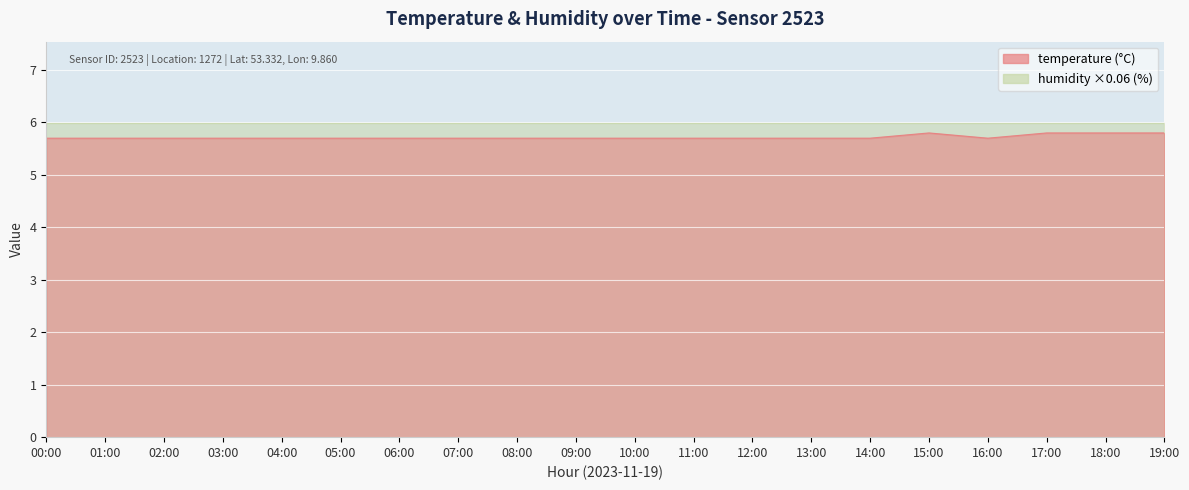

At which label is the value closest to 5?

00:00